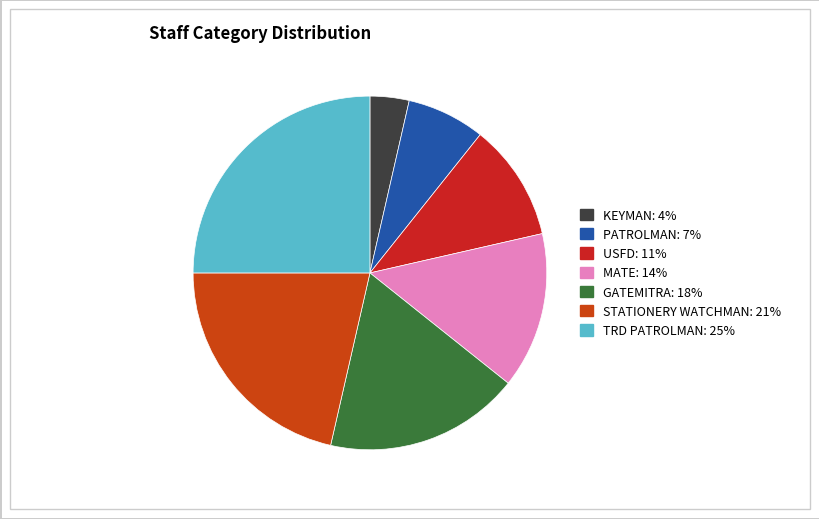

Combined, what portion of the pie is USFD and PATROLMAN?

17.9%